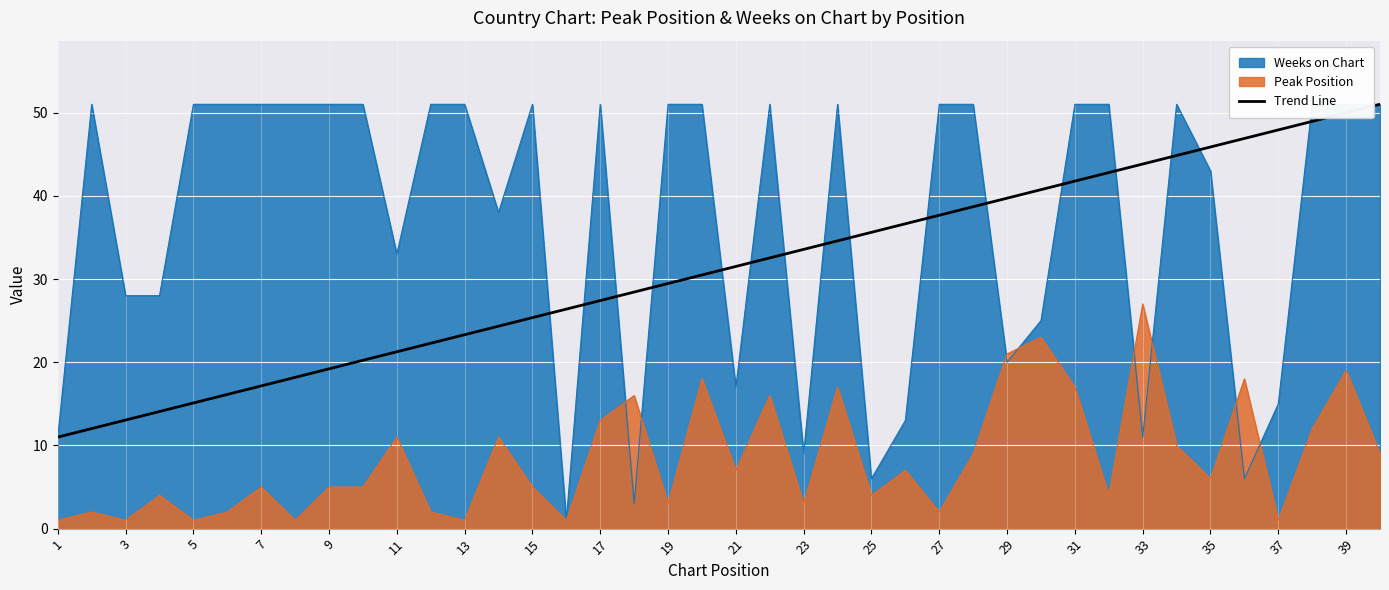

Which has a higher value, 3 or 1?

3